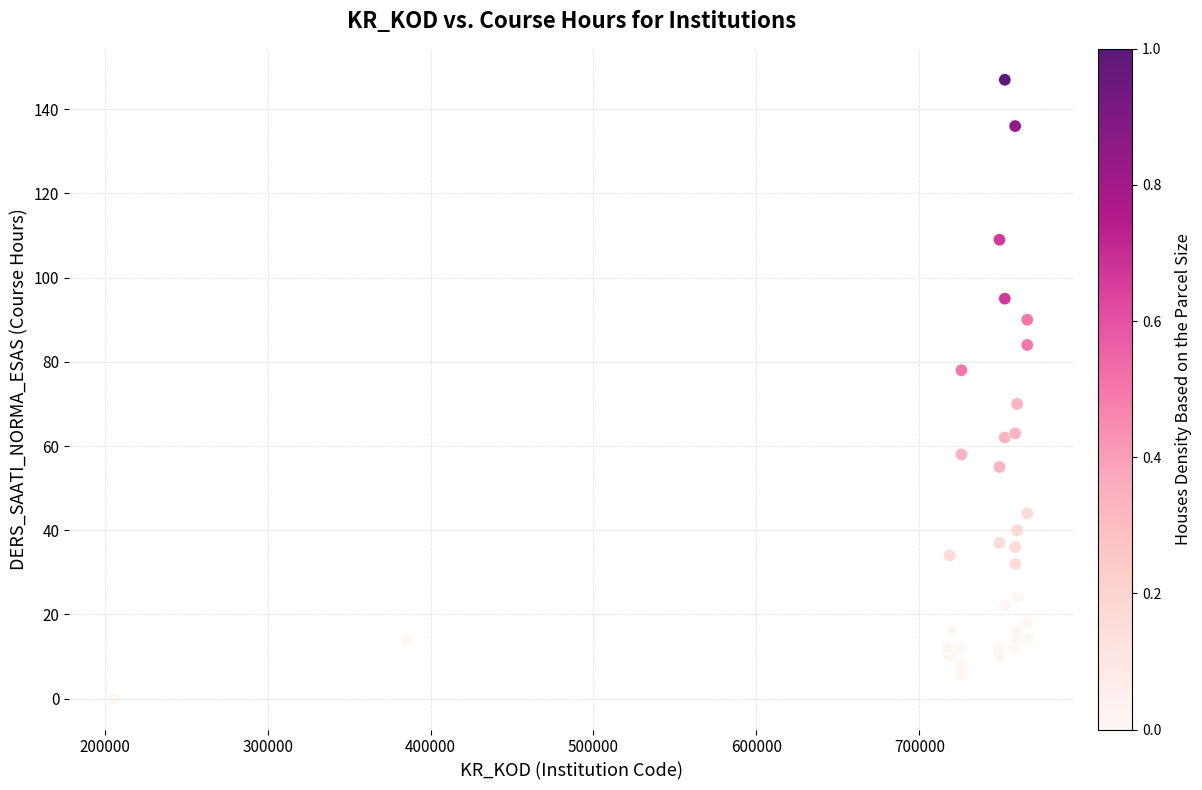

What Y value in the scatter plot is closest to 73?

70